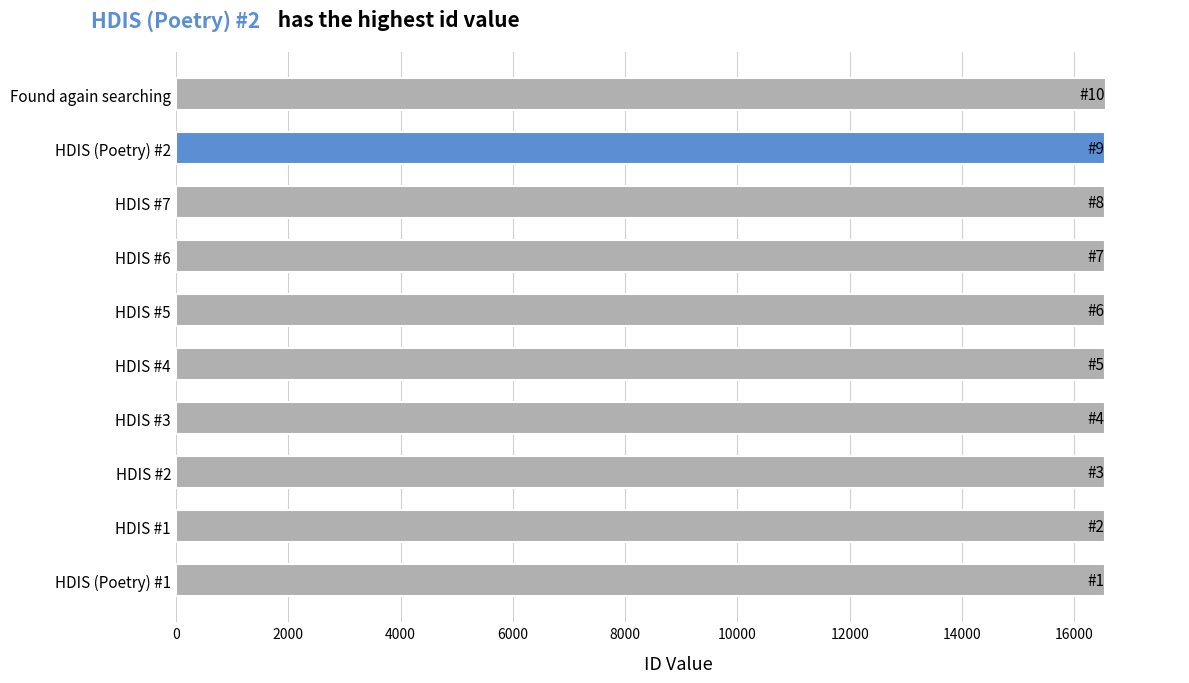

What is the minimum value shown in the chart?

16544